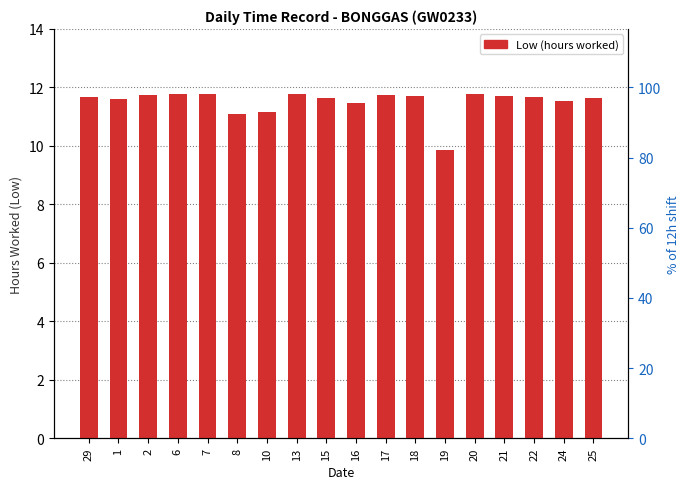

List the labels in order of value, smallest first.

19, 8, 10, 16, 24, 1, 15, 25, 29, 22, 21, 18, 17, 2, 7, 13, 20, 6